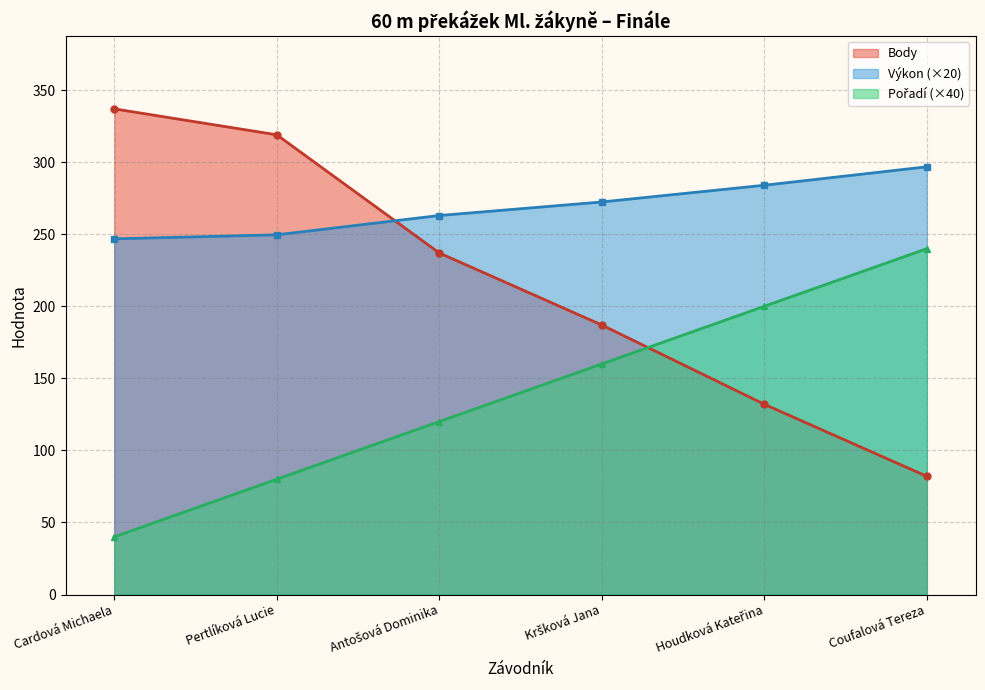

What position from the right is Kršková Jana?

3